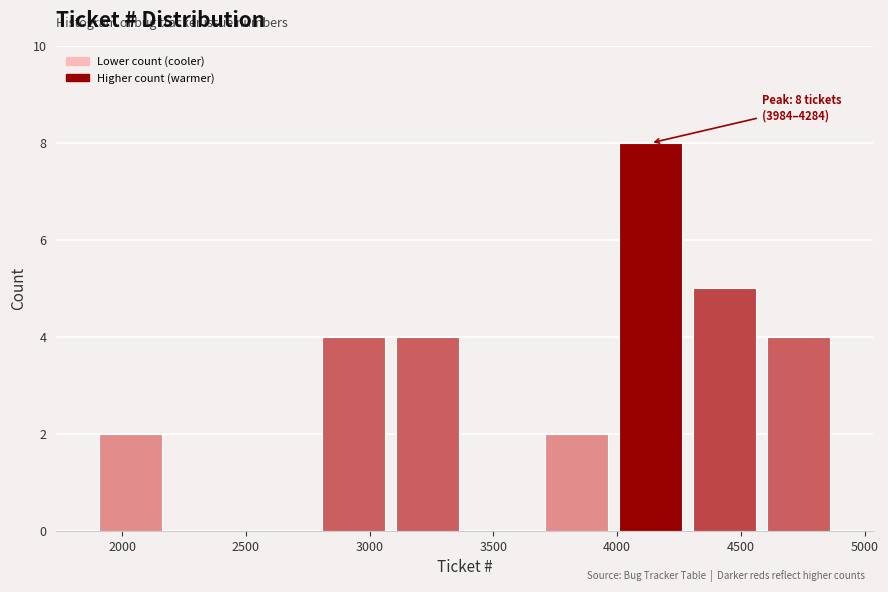

Over which range of the x-axis is the bar tallest?

4000 to 4300